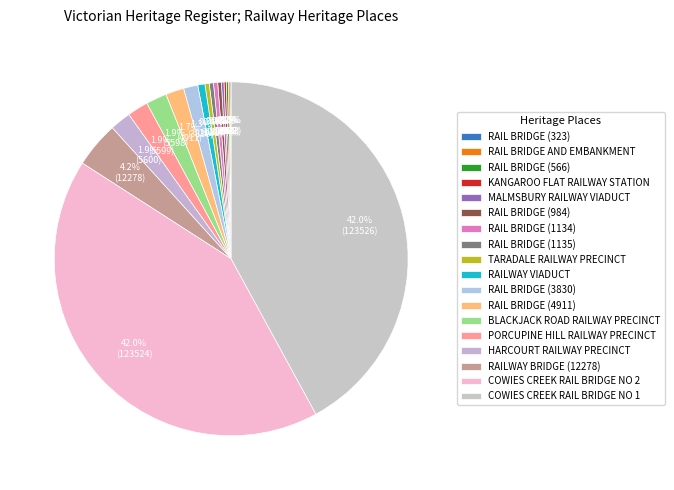

How many slices are in this pie chart?

18